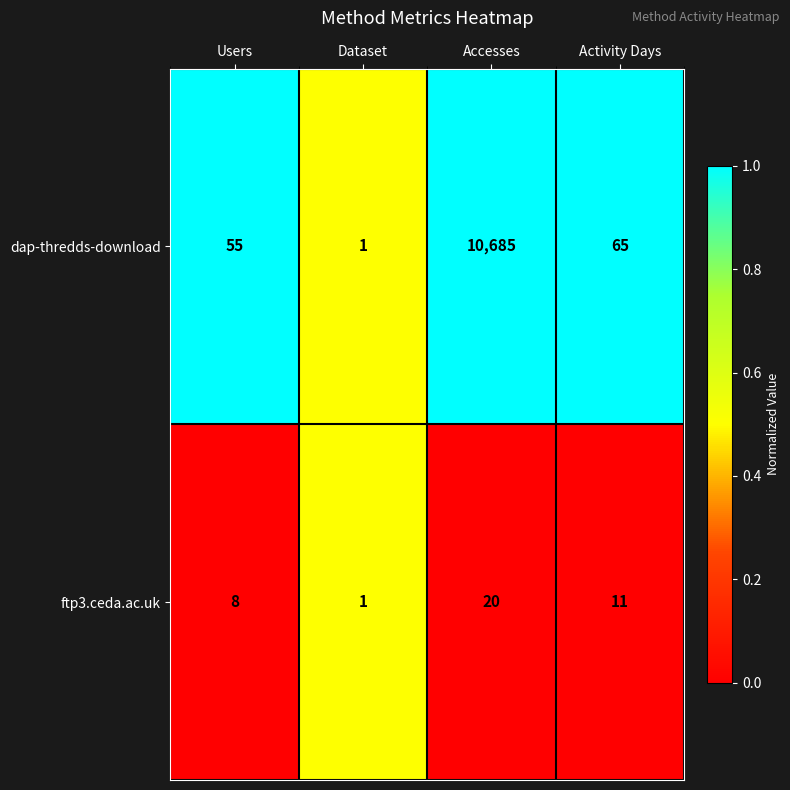

How many series are shown in this chart?

2